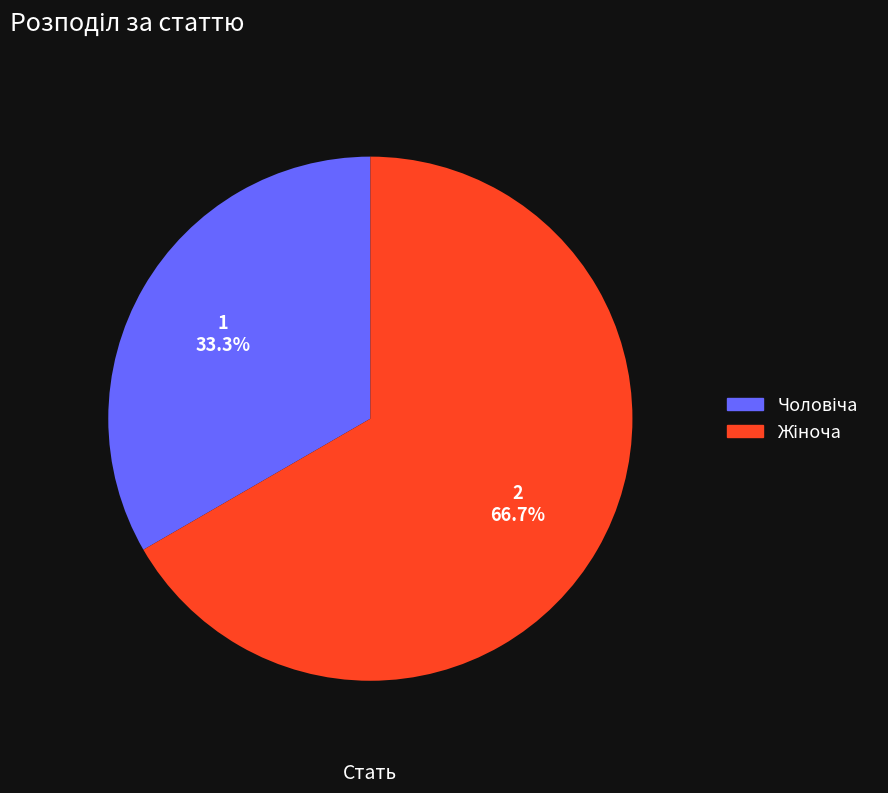

Is there any slice that represents more than half of the pie?

Yes